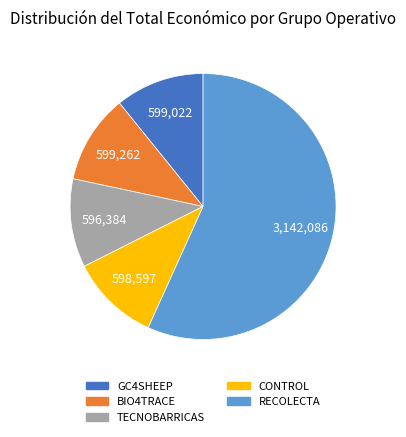

What is the ratio of the value at TECNOBARRICAS to the value at BIO4TRACE?

1.0